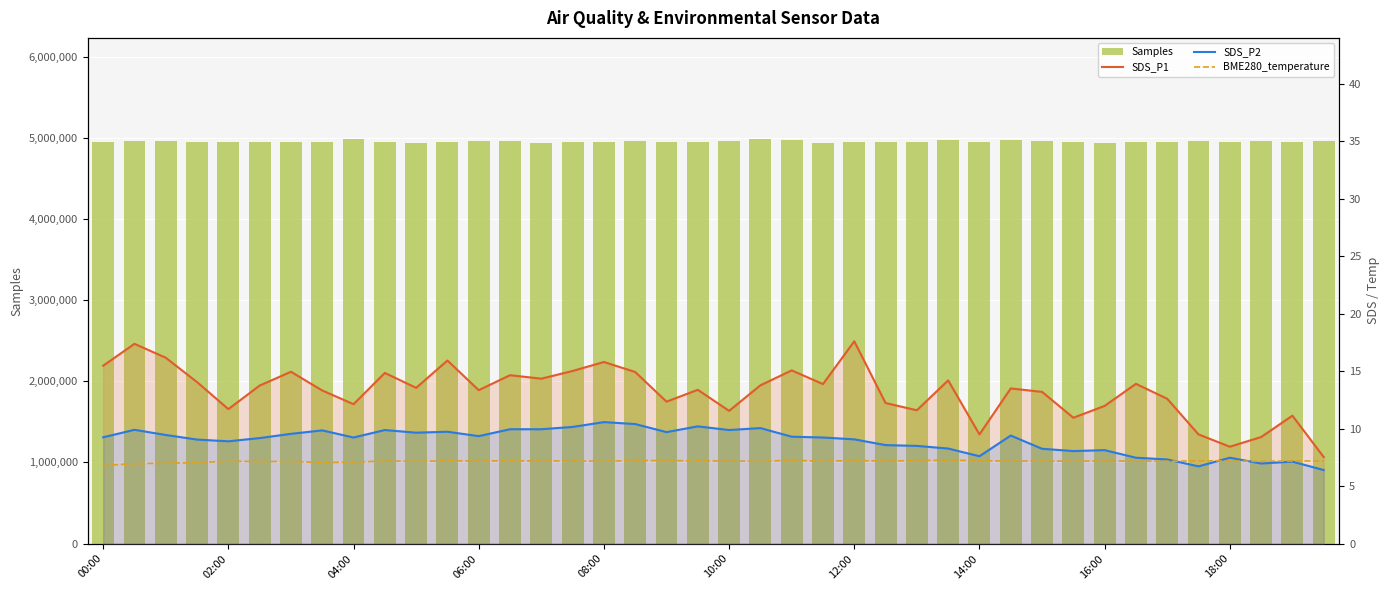

What is the difference between the maximum and minimum values in the Samples series?

54652.0